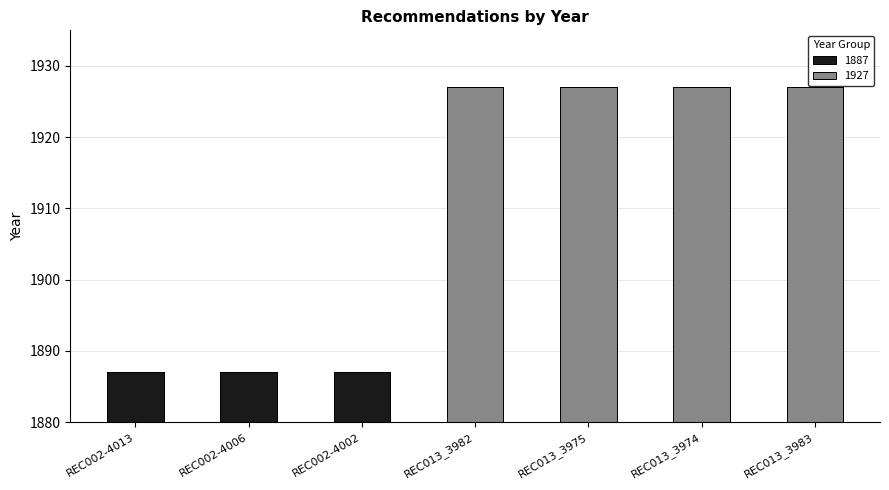

The chart shows a value of 1927 at REC013_3983. True or false?

True